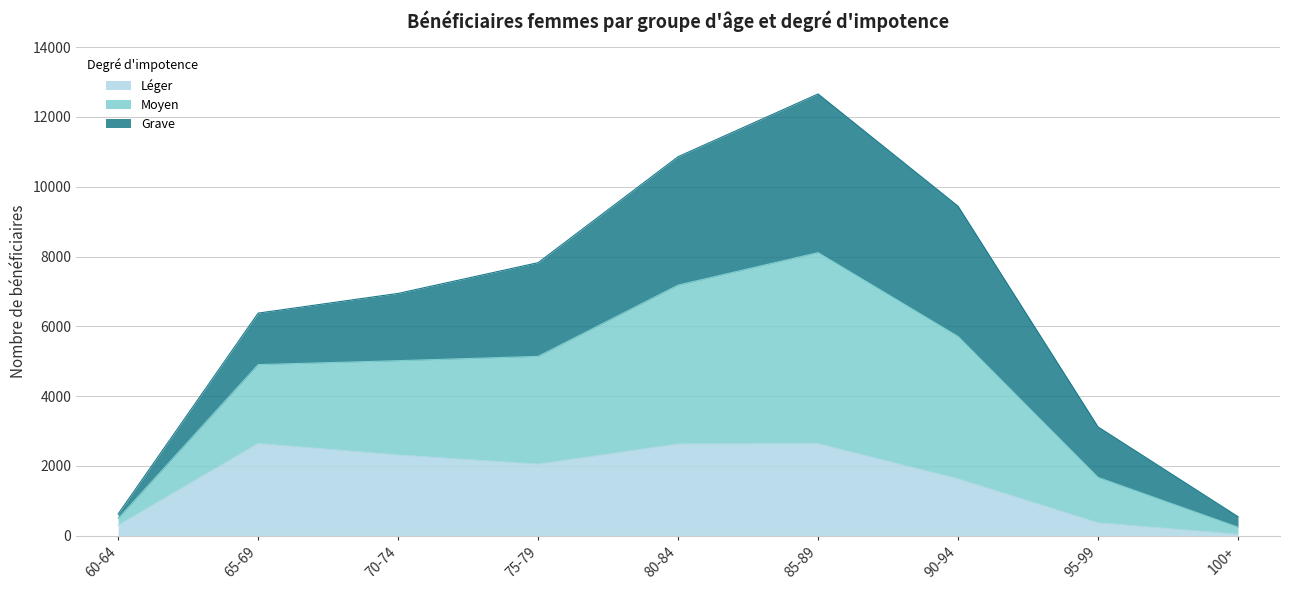

What is the maximum value shown in the chart?

12658